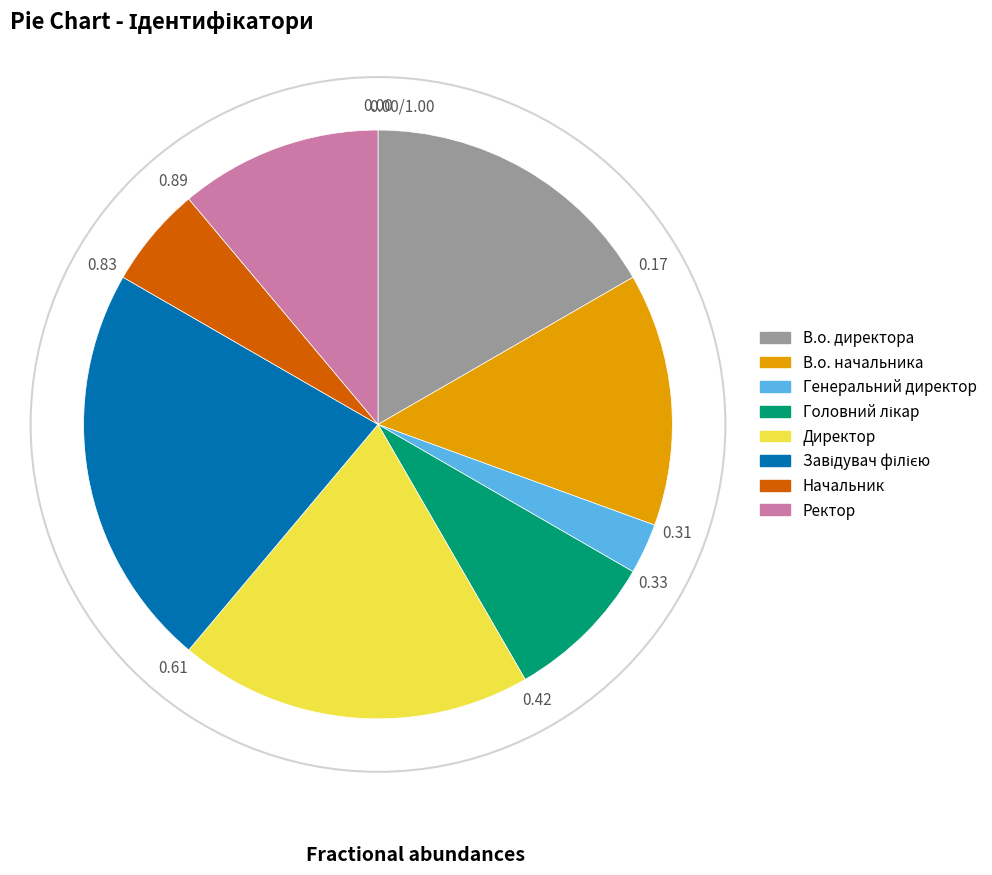

Is it true that Ректор is 11% of the pie?

True